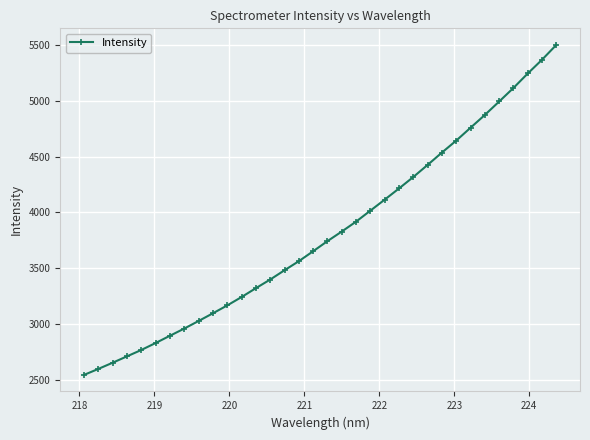

What is the value of the 25th point from the left?

4425.2